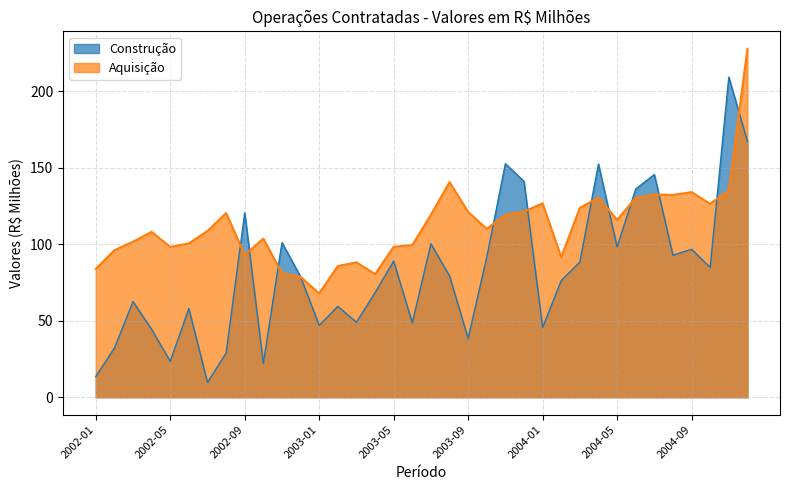

What is the label of the 32nd point from the left?

2004-08